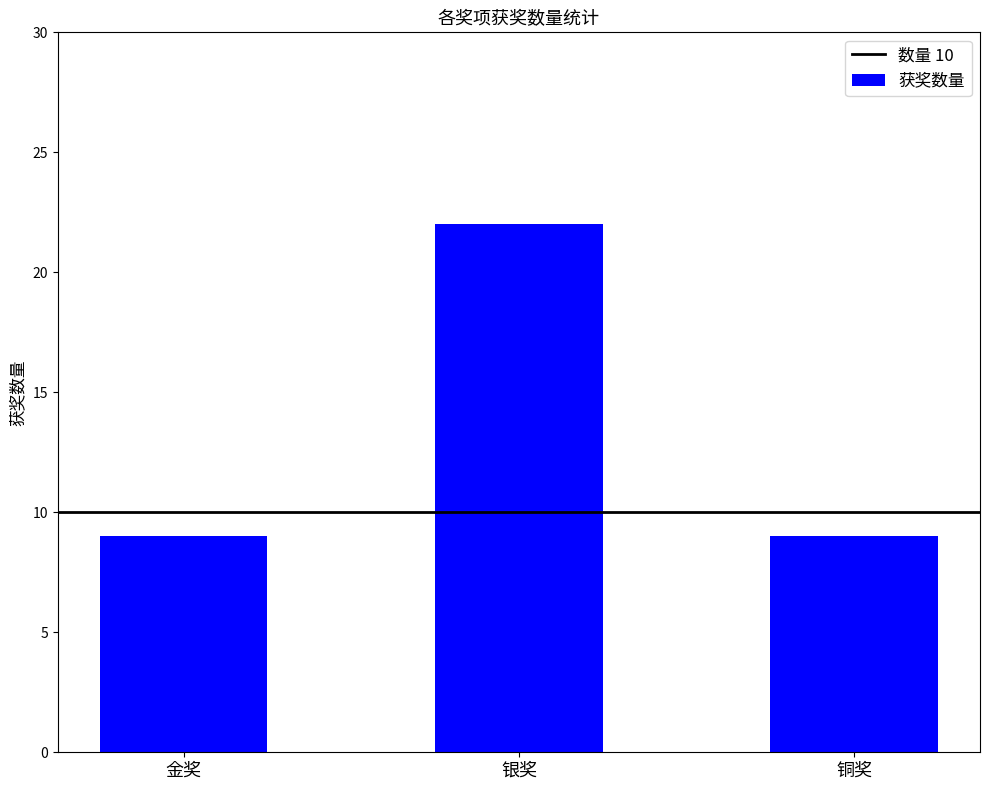

What is the change in value from 金奖 to 银奖?

+13